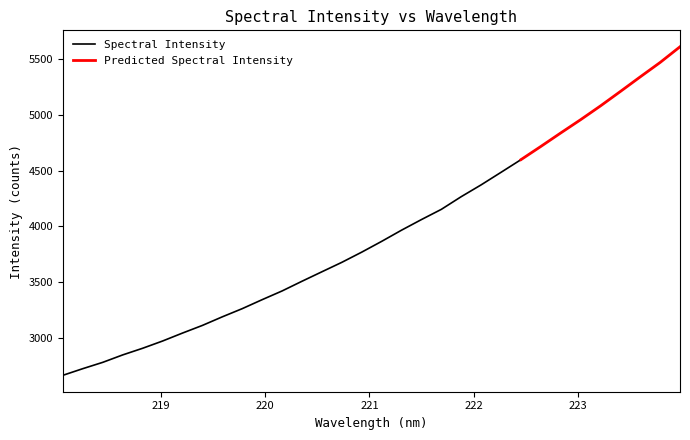

Read the value at 218.8244.

2904.0